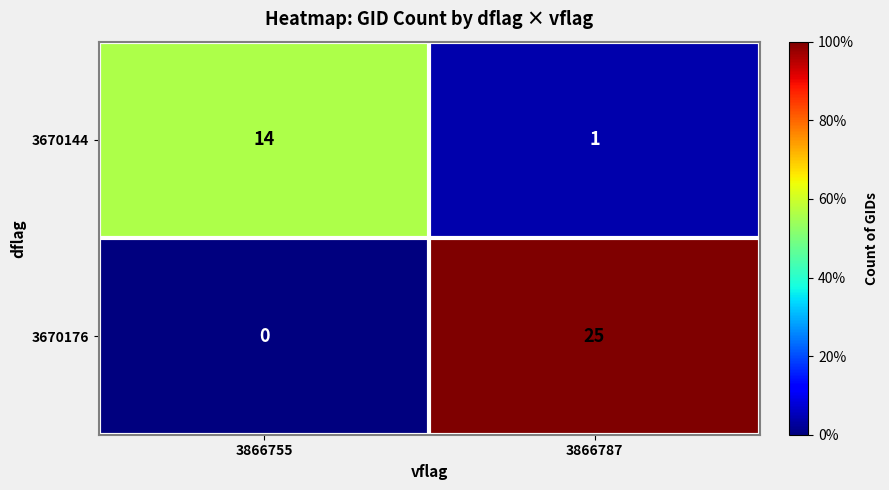

The value of 3670144 at 3866755 is 21. True or false?

False